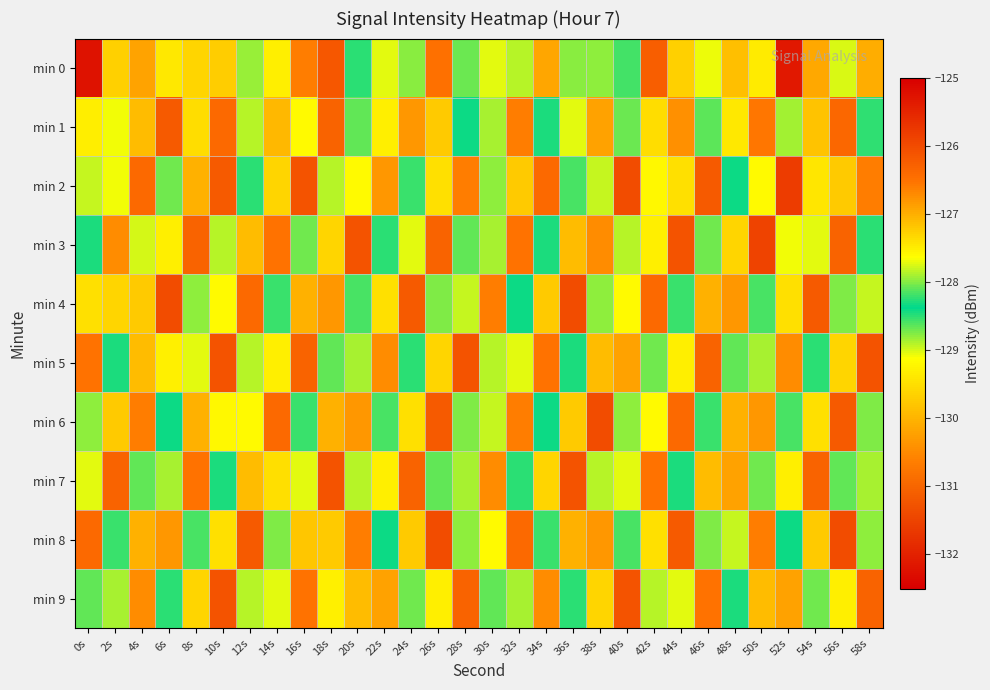

Which label corresponds to the smallest value in the chart?

0s